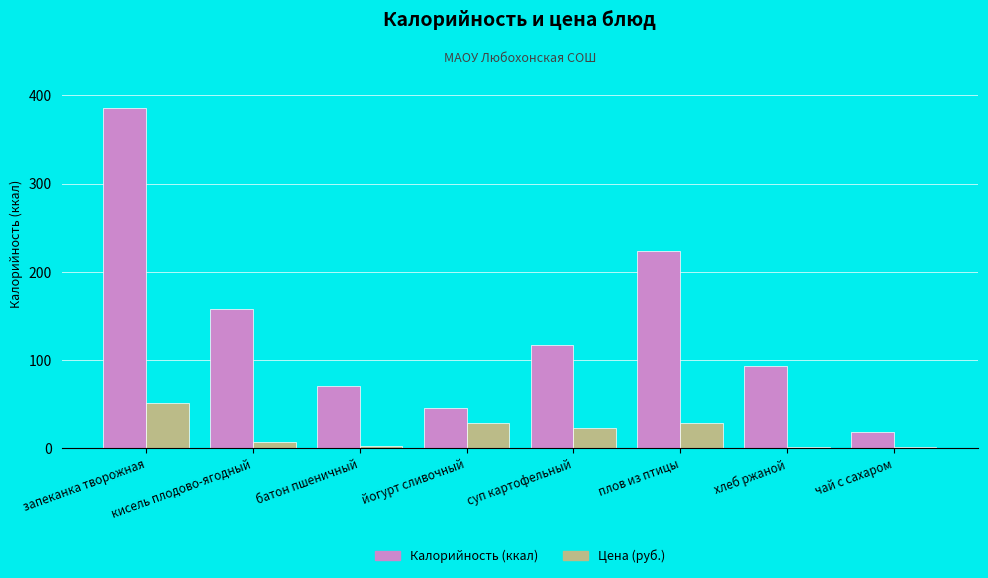

What is the sum of all Калорийность (ккал) values?

1111.2